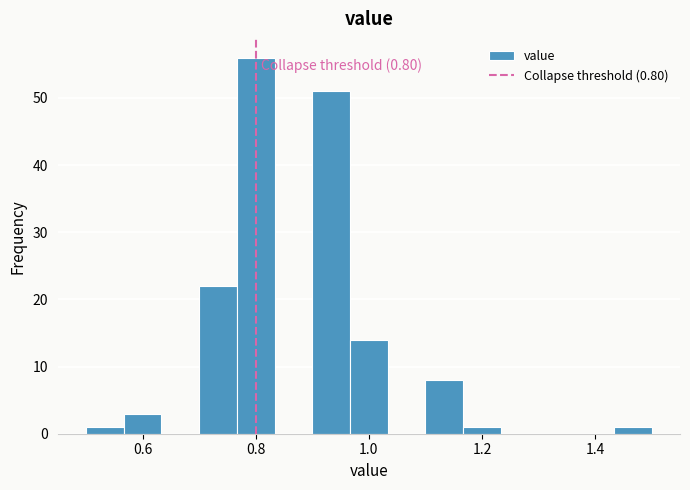

Read against the x-axis, roughly where is the centre of the tallest bar?

0.80